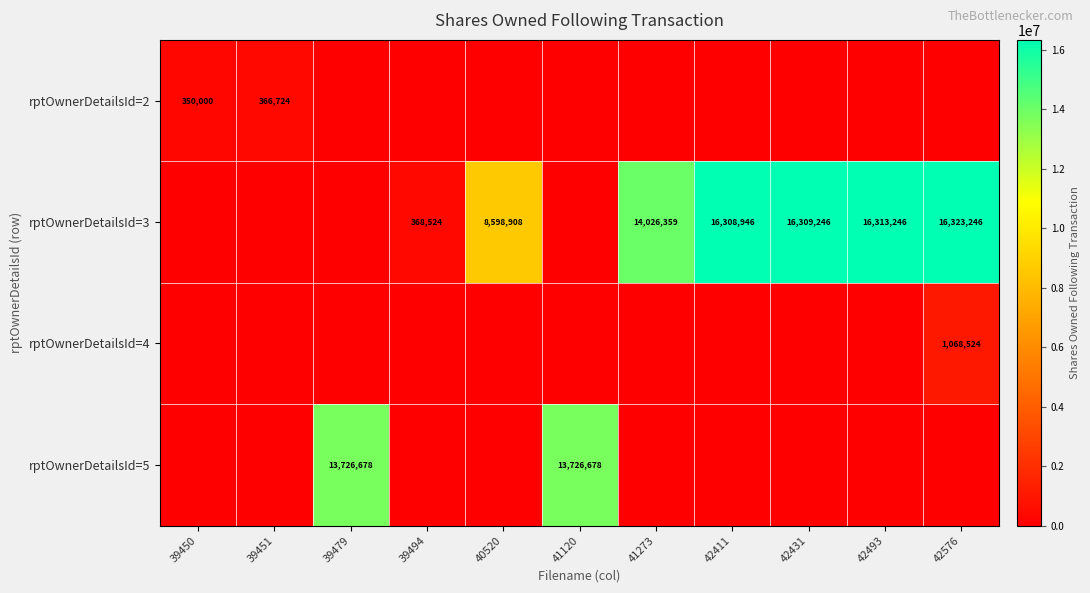

Which label corresponds to the largest value in the chart?

42576